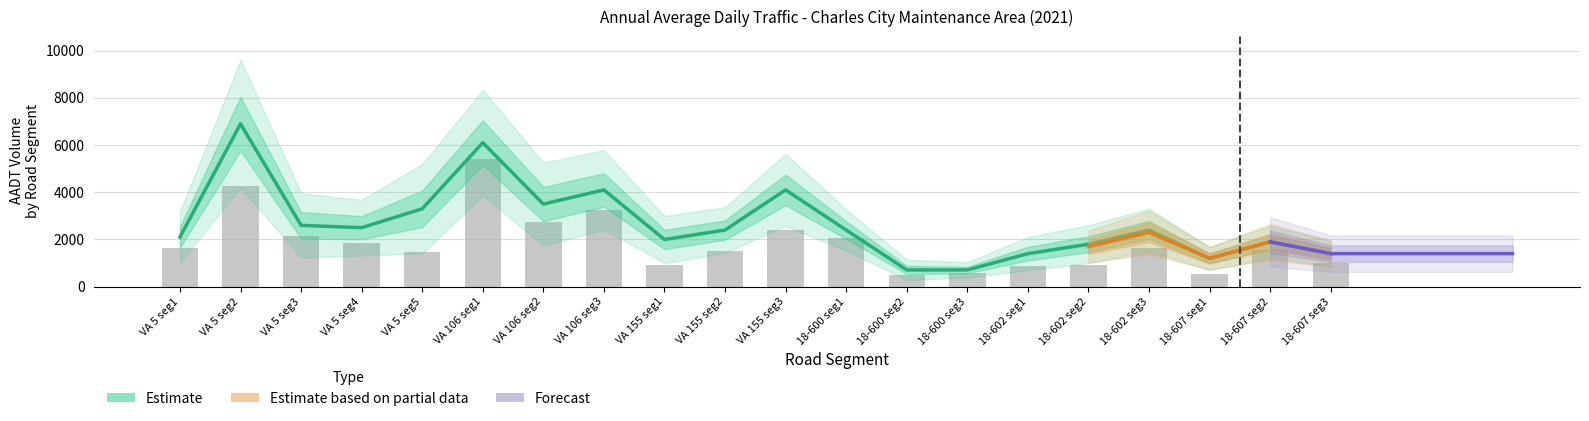

Are the bars horizontal?

No